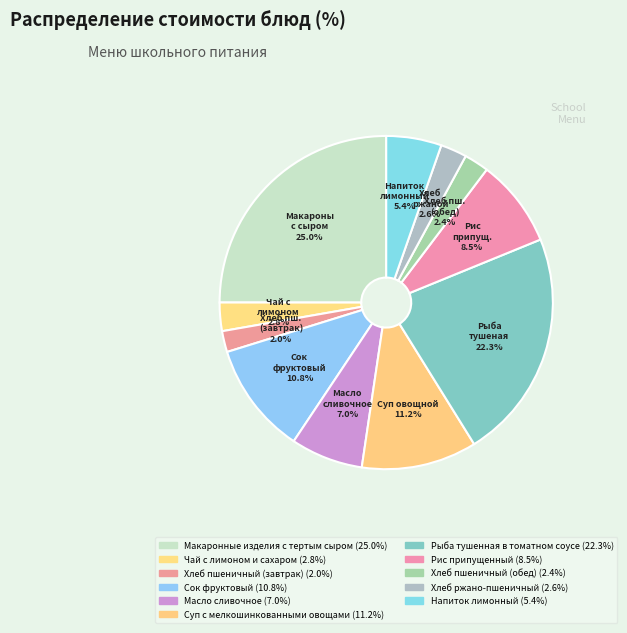

To the nearest percent, what percentage of the pie is Масло сливочное?

7%